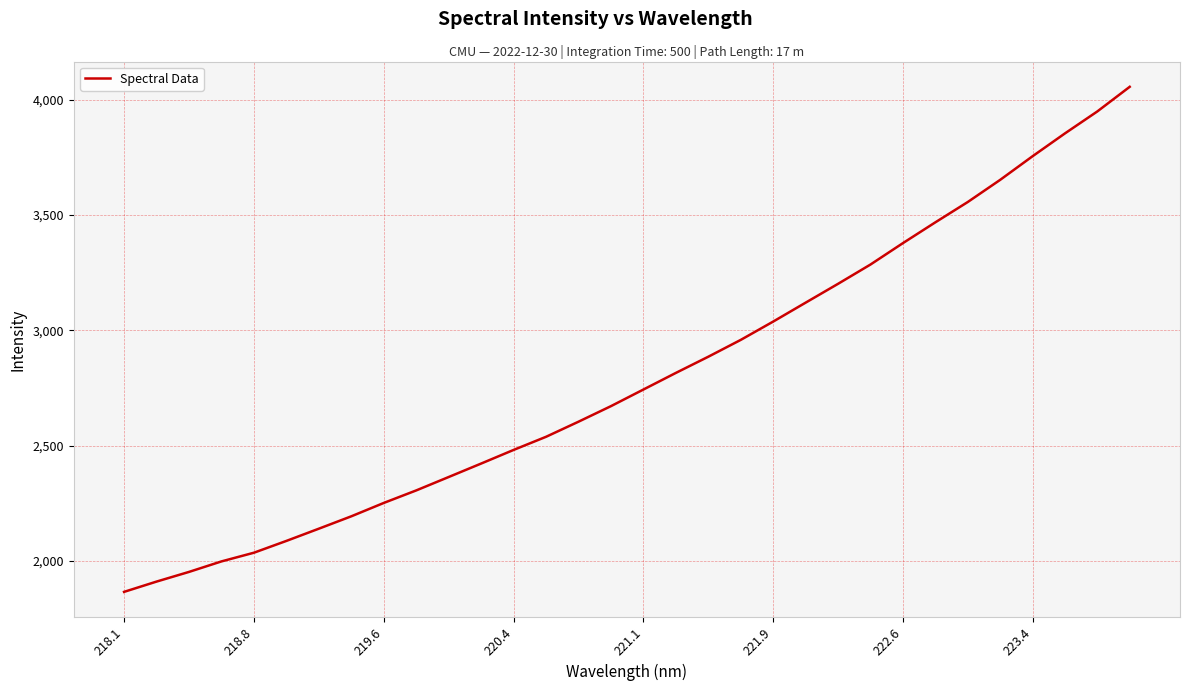

What is the greatest value displayed?

4056.2